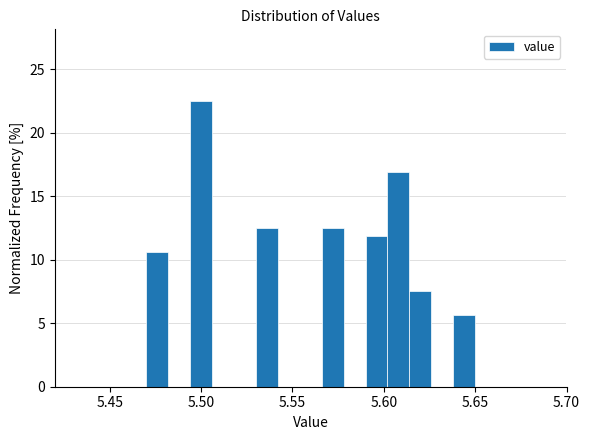

Read against the x-axis, roughly where is the centre of the tallest bar?

5.500